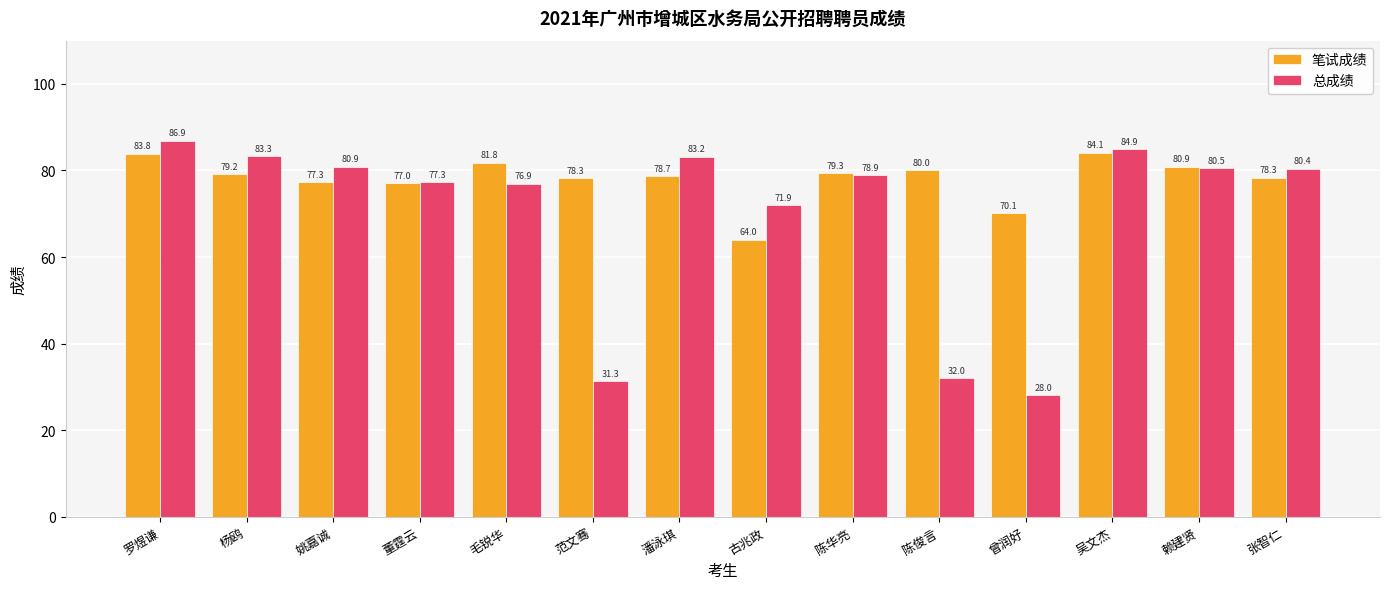

Count the number of categories in the chart.

14